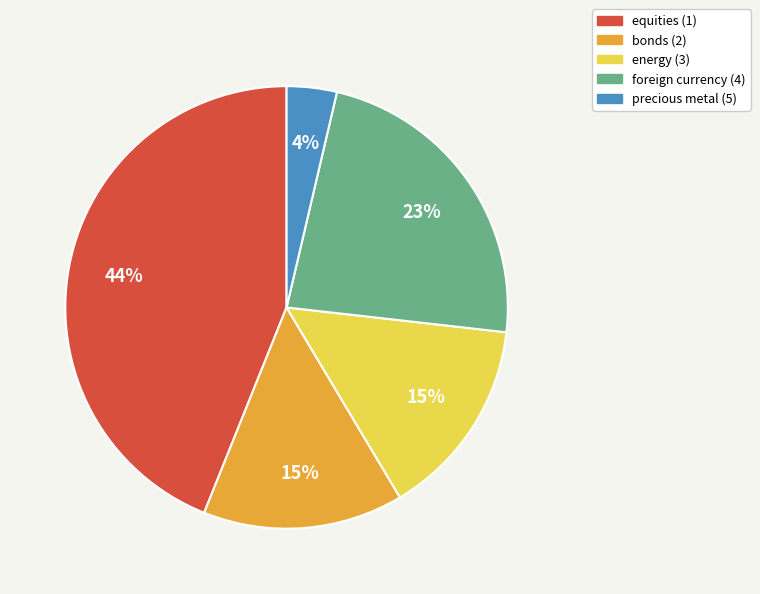

Which slice is the smallest?

precious metal (5)